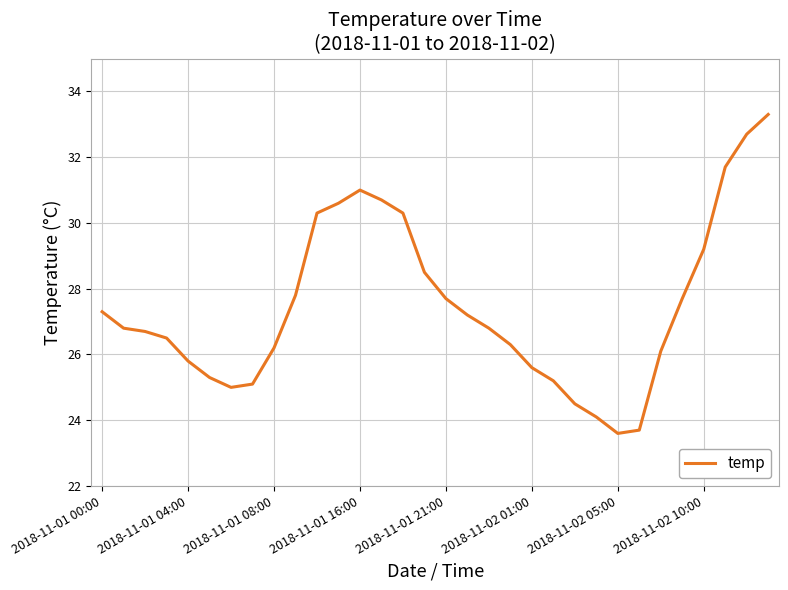

What is the maximum value shown in the chart?

33.3